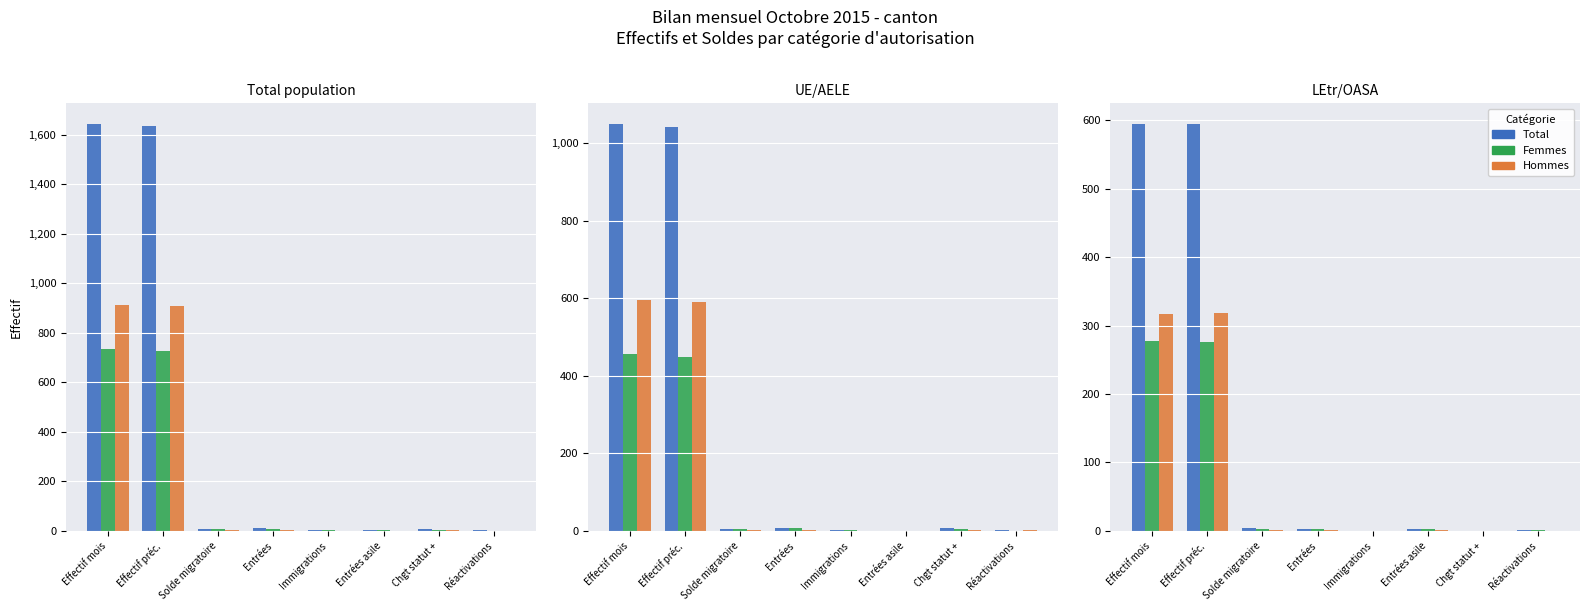

Where does the Femmes series first go above 2?

Effectif mois